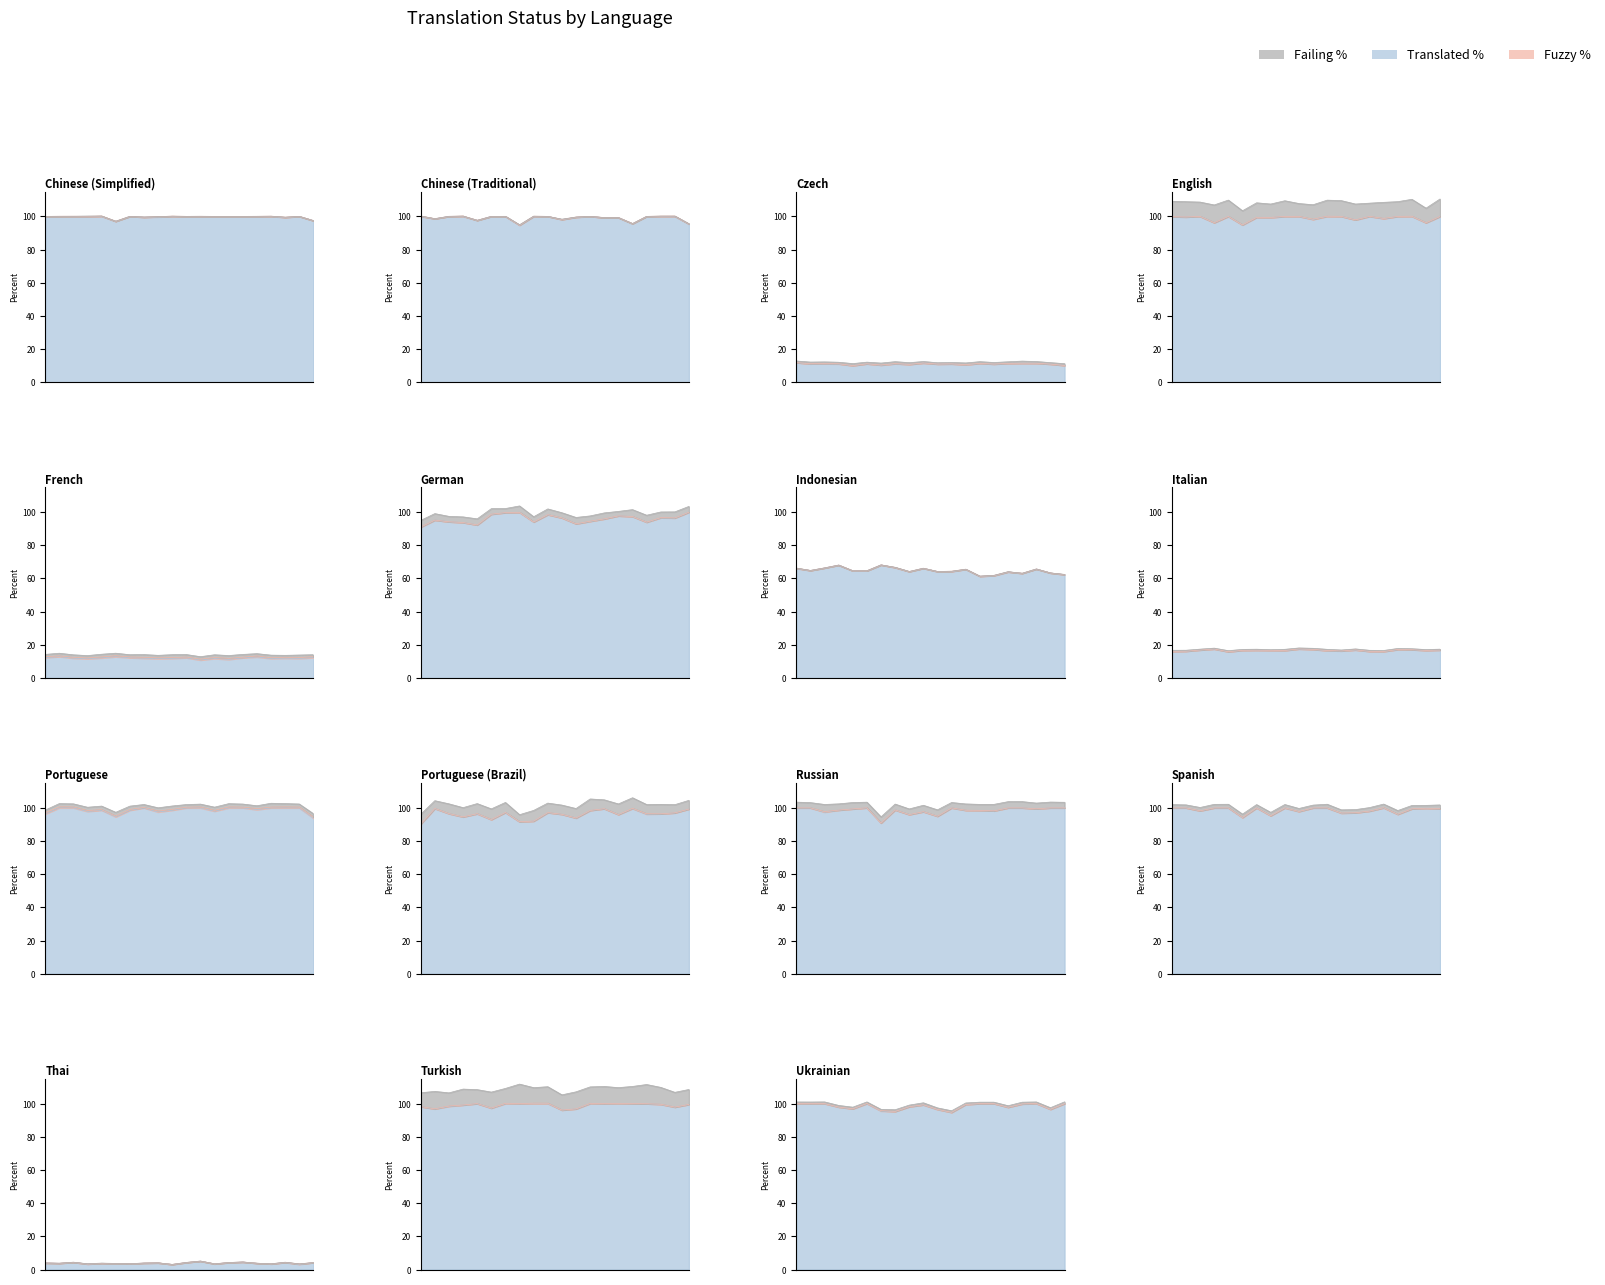

What are all the series names shown in the legend?

translated_percent, fuzzy_percent, failing_percent